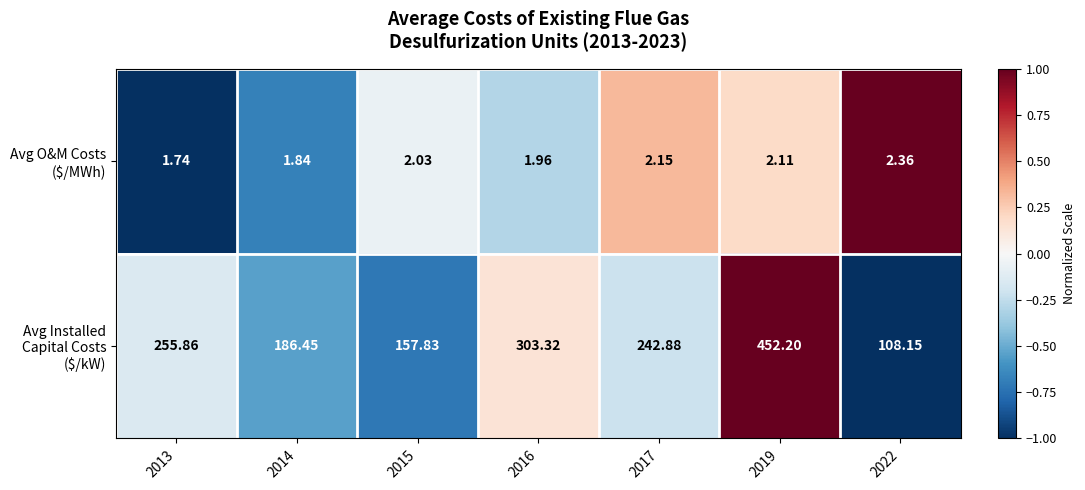

Count the number of categories in the chart.

7